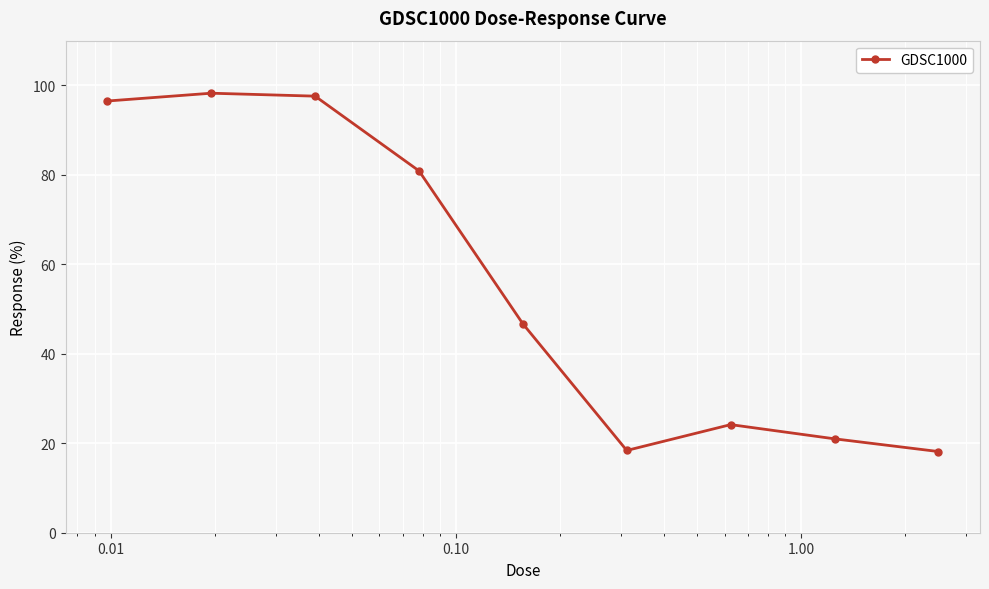

What is the value of the 9th point from the left?

18.1